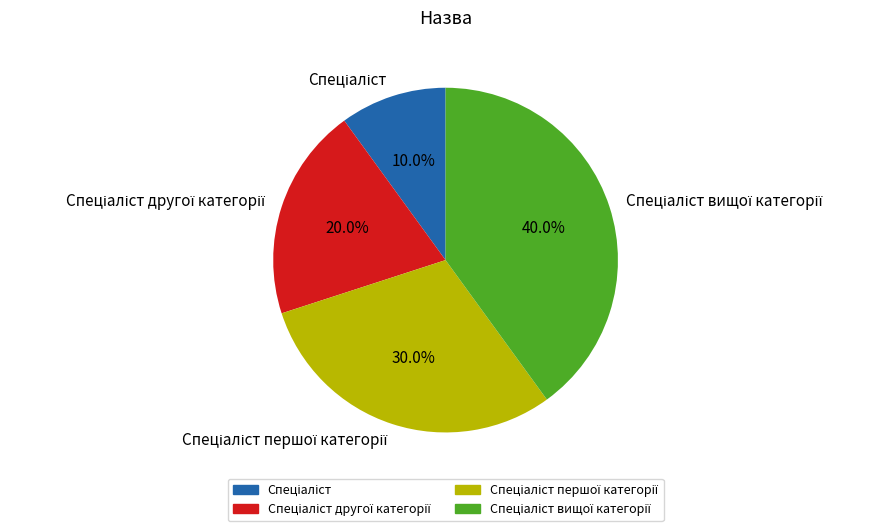

Is there a majority slice in this chart?

No